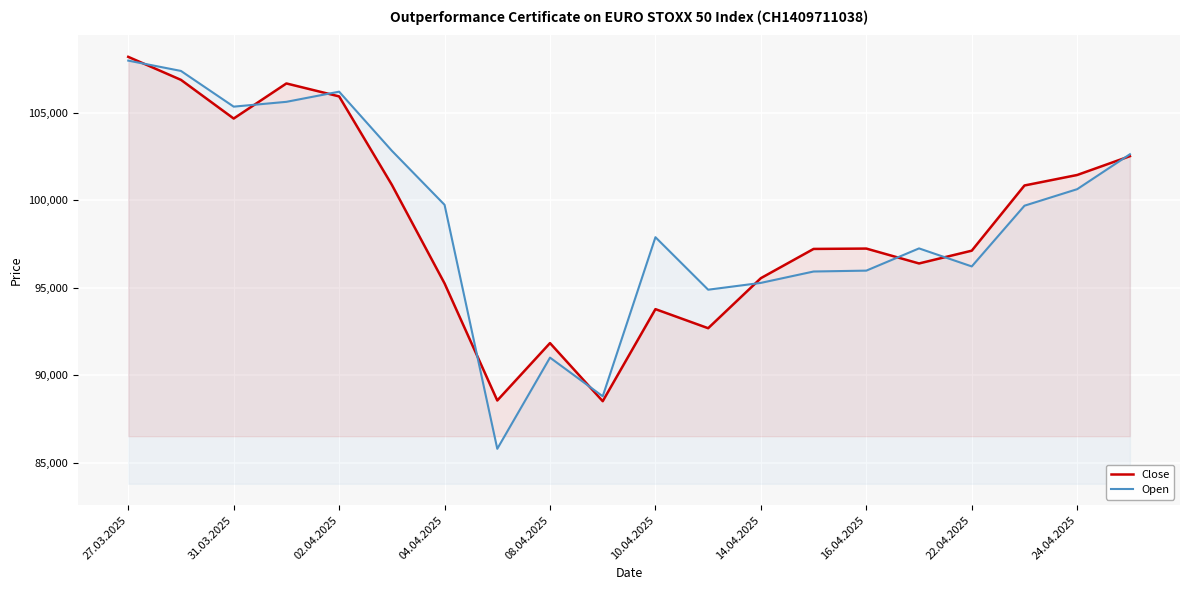

How many interior local valleys does the Close series have?

5